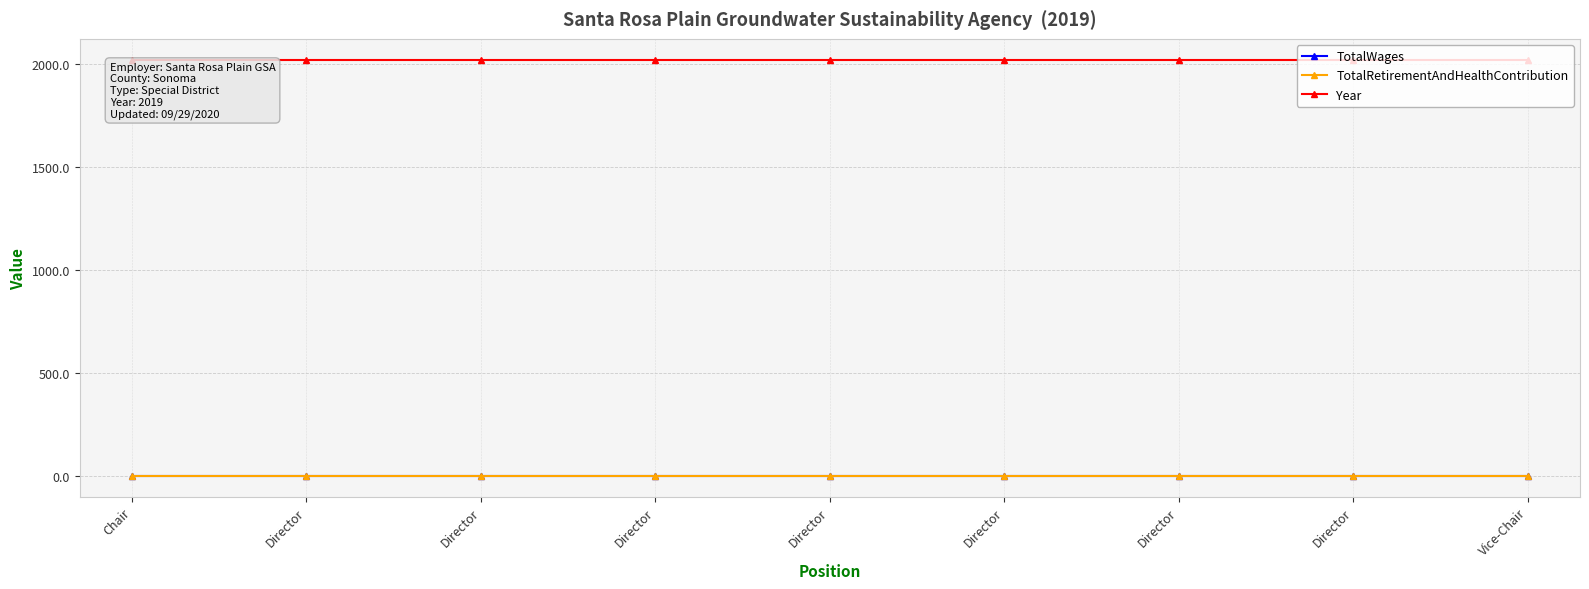

Reading right to left, extract all data points from this chart.

TotalWages: Vice-Chair=0	Director=0	Director=0	Director=0	Director=0	Director=0	Director=0	Director=0	Chair=0
TotalRetirementAndHealthContribution: Vice-Chair=0	Director=0	Director=0	Director=0	Director=0	Director=0	Director=0	Director=0	Chair=0
Year: Vice-Chair=2019	Director=2019	Director=2019	Director=2019	Director=2019	Director=2019	Director=2019	Director=2019	Chair=2019